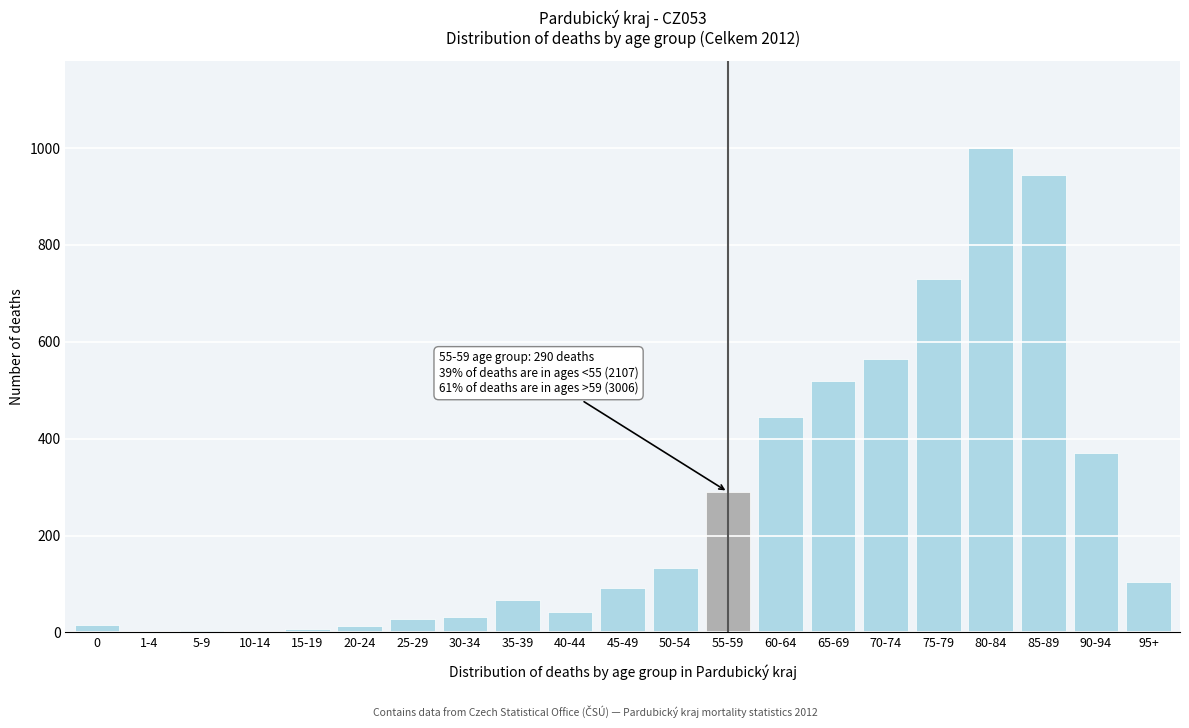

What is the greatest value displayed?

1000